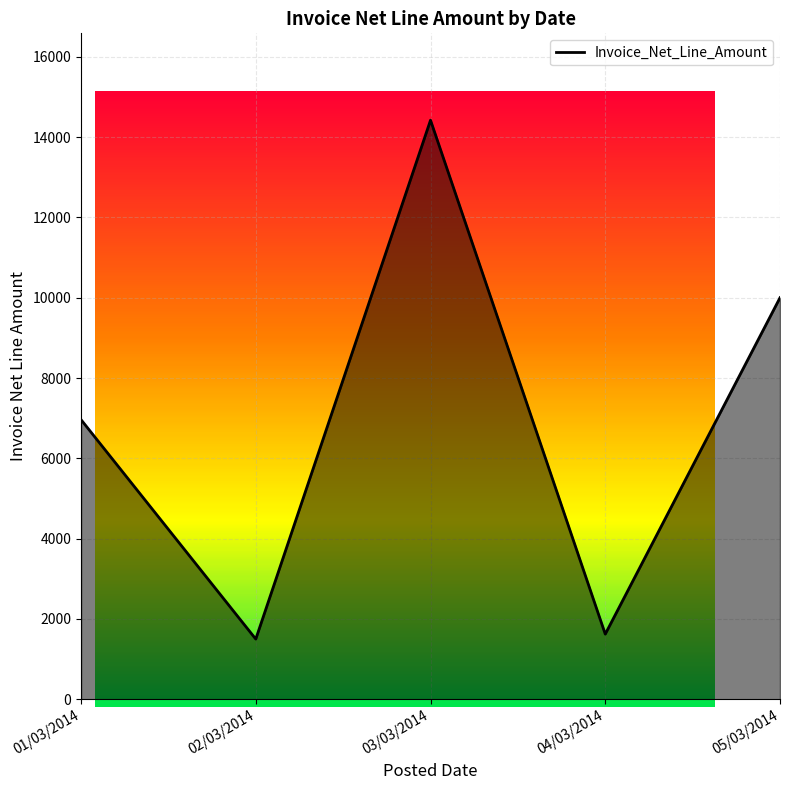

How many lines are shown in the chart?

1